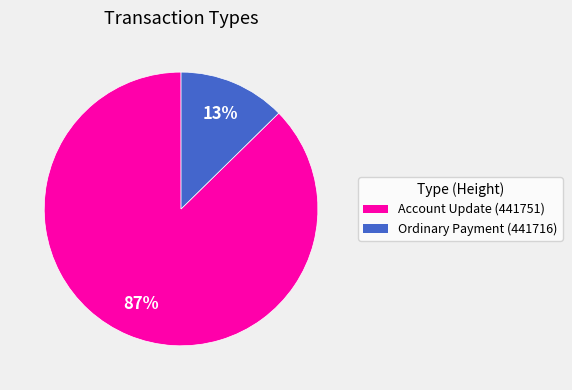

To the nearest percent, what is the average slice percentage?

50%